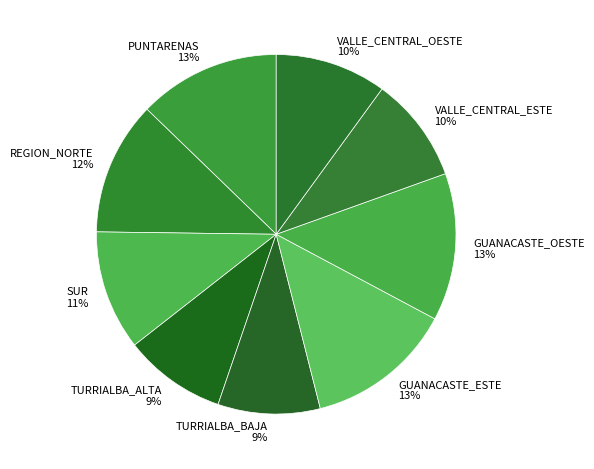

To the nearest percent, what portion does VALLE_CENTRAL_ESTE represent?

10%